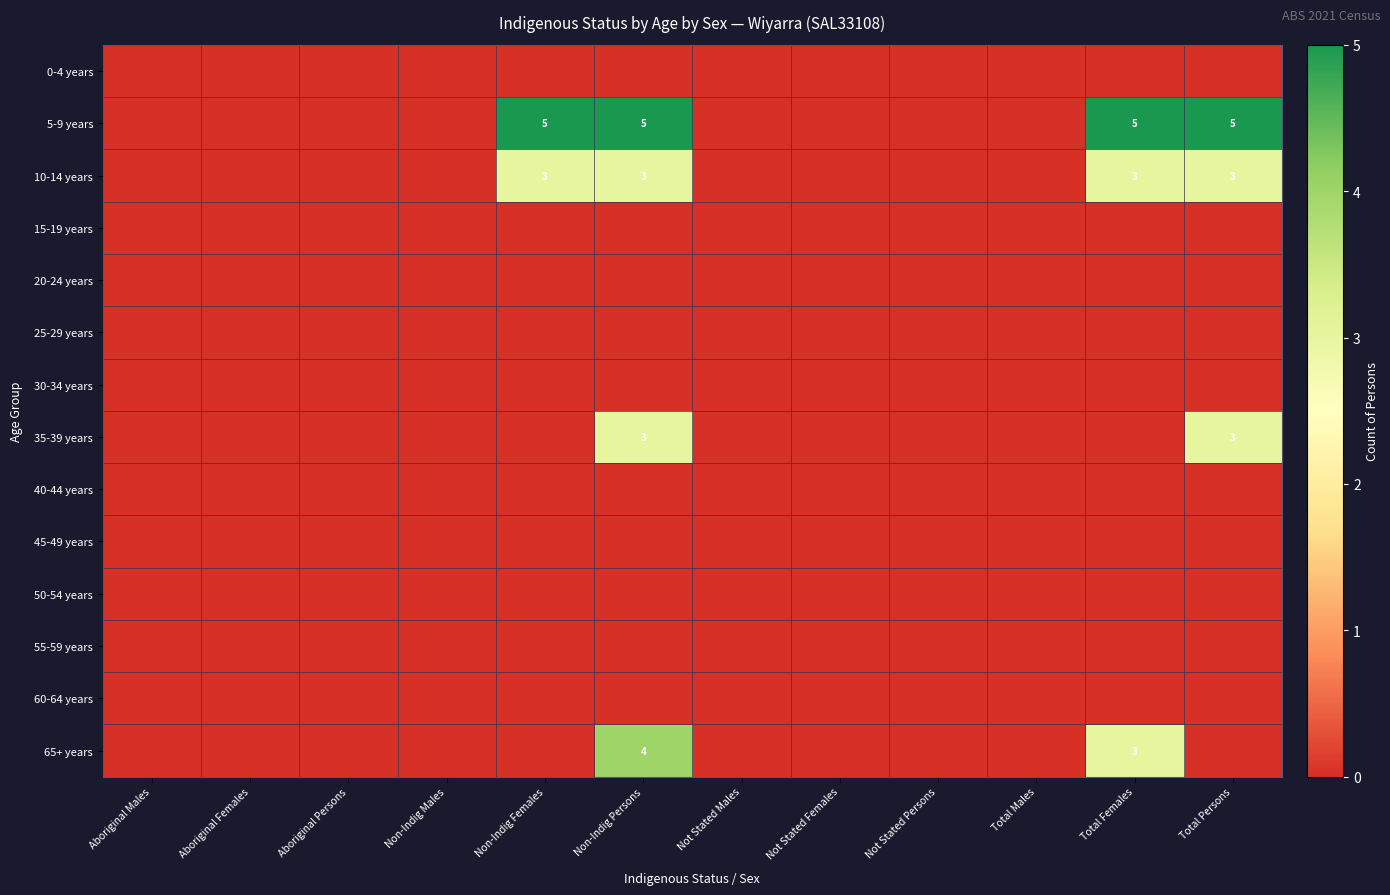

Is it true that 5-9 years equals 5 at Non-Indig Females?

True